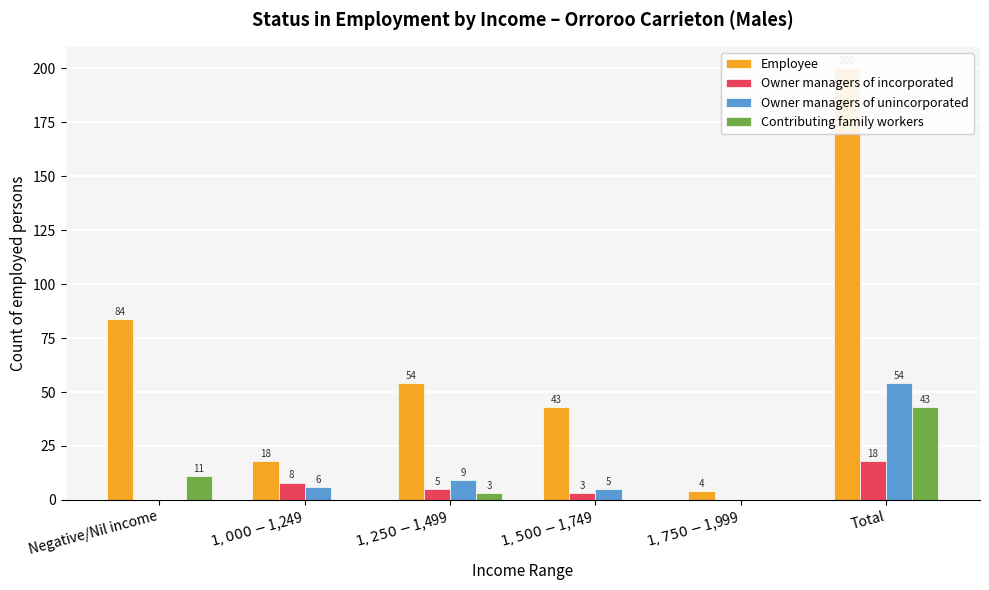

Which series changed the most between $1,500-$1,749 and $1,750-$1,999?

Employee